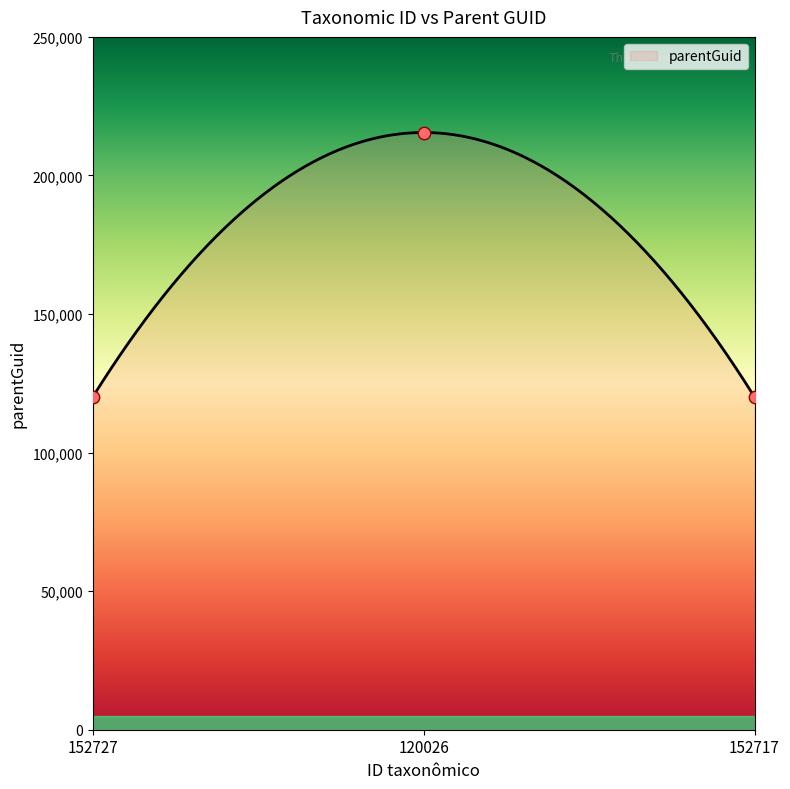

Approximately how many times larger is the value at 152717 compared to 120026?

0.6